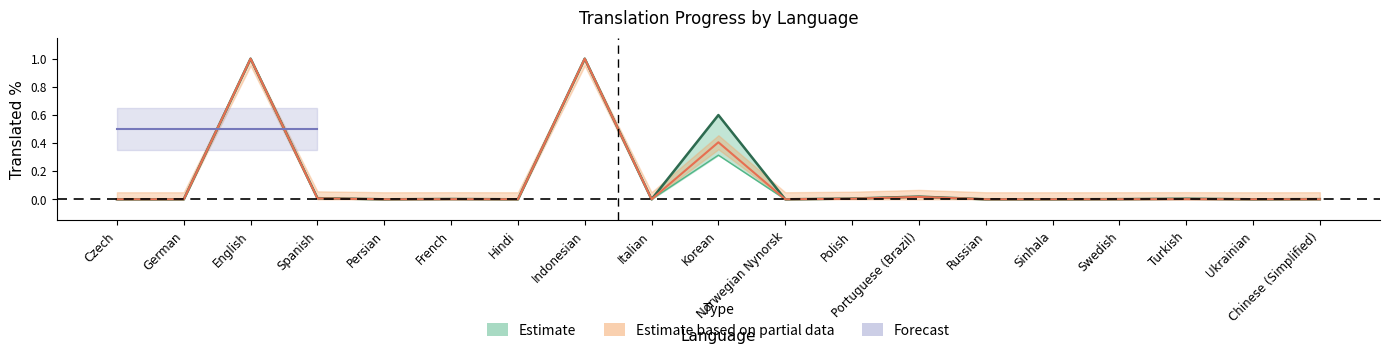

How many categories are shown in the chart?

19